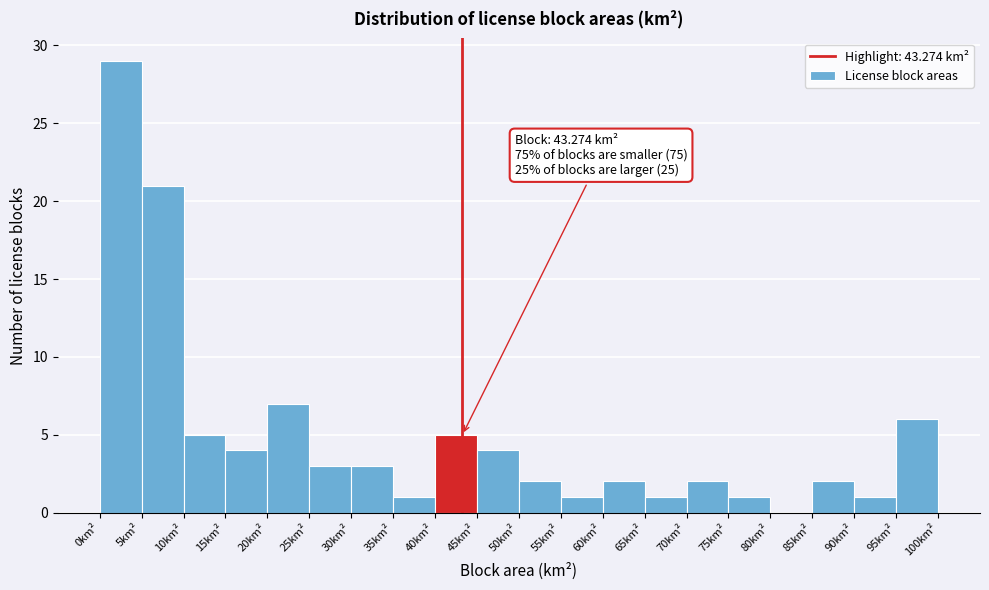

Over which range of the x-axis is the bar tallest?

0 to 5